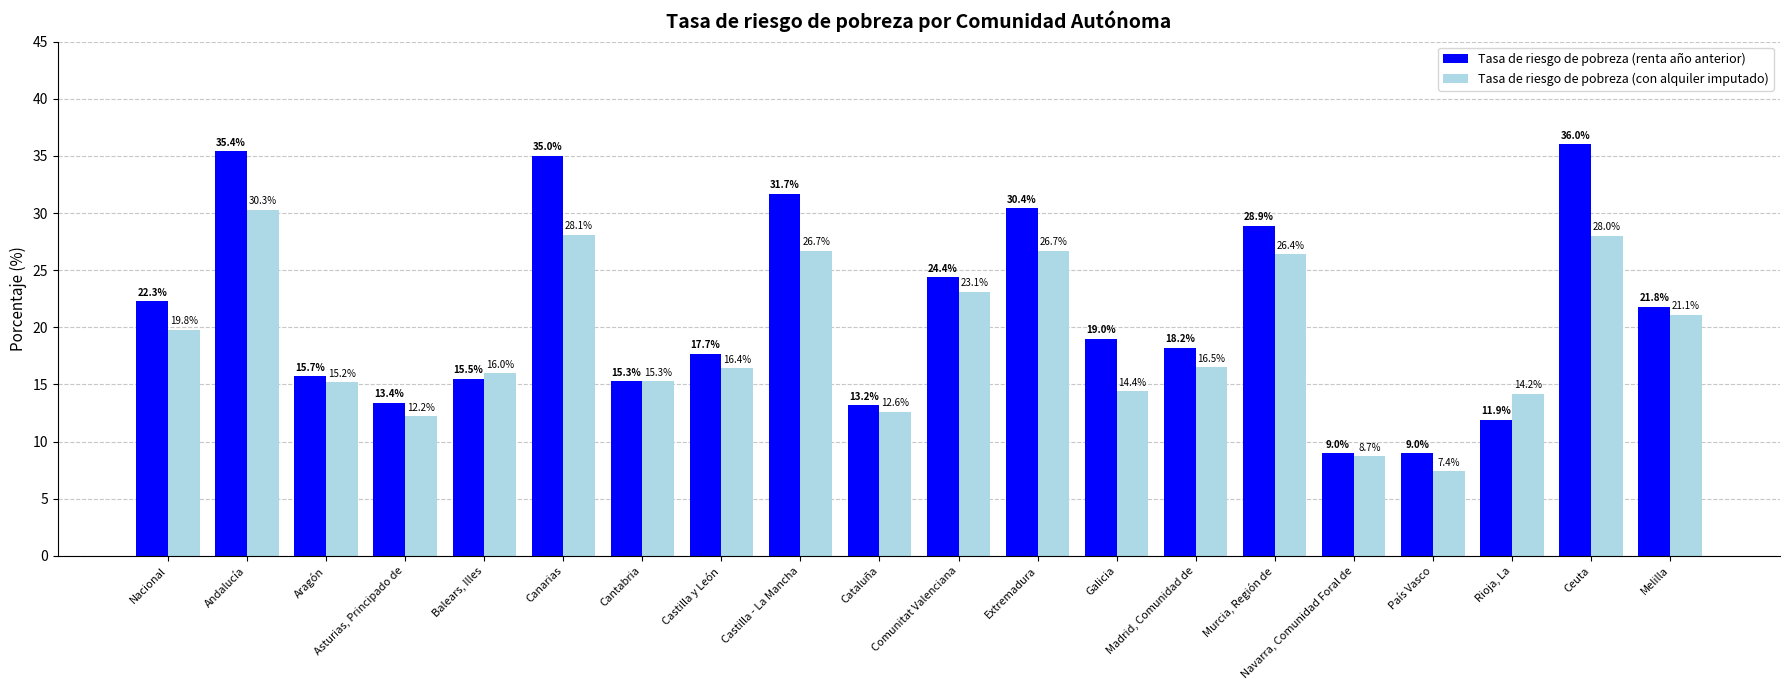

Between Cantabria and Madrid, Comunidad de, which series saw the biggest shift?

Tasa de riesgo de pobreza (renta año anterior)